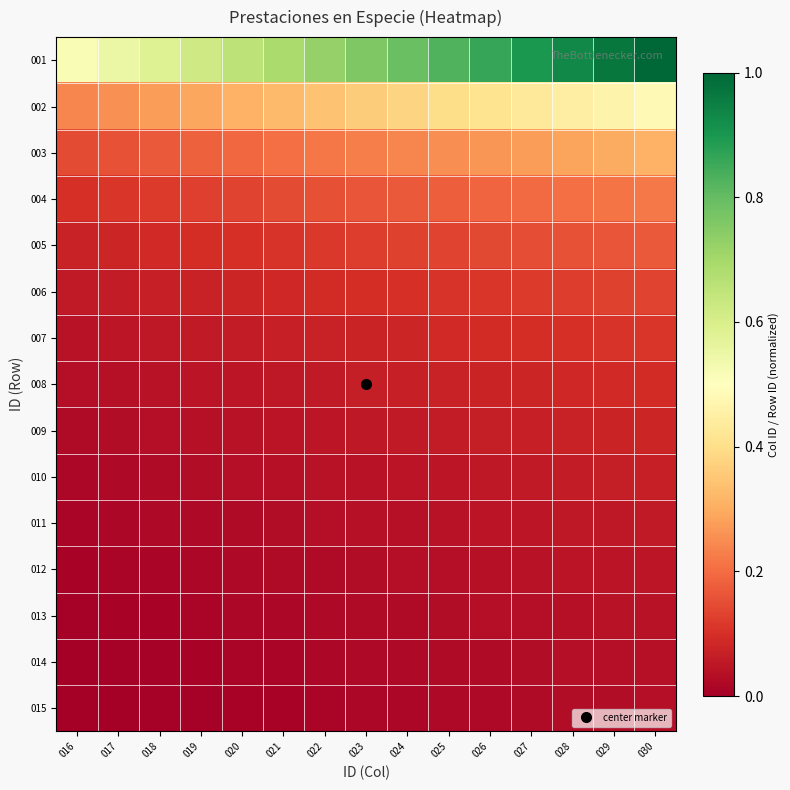

At which category is the sum across all series the highest?

030